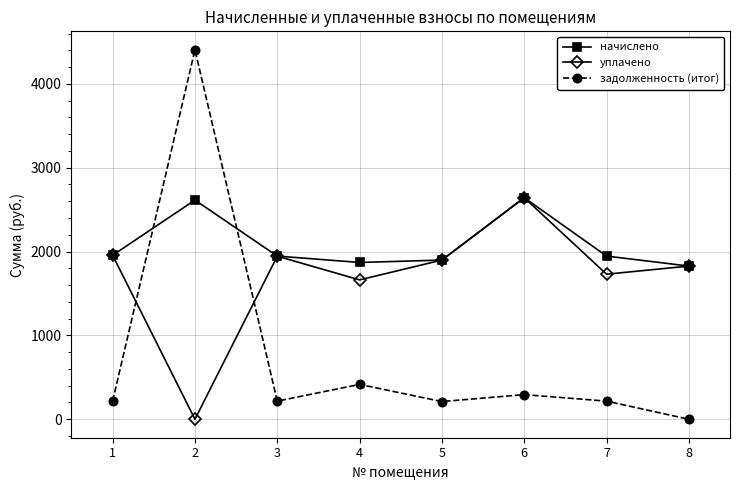

How many lines are shown in the chart?

3